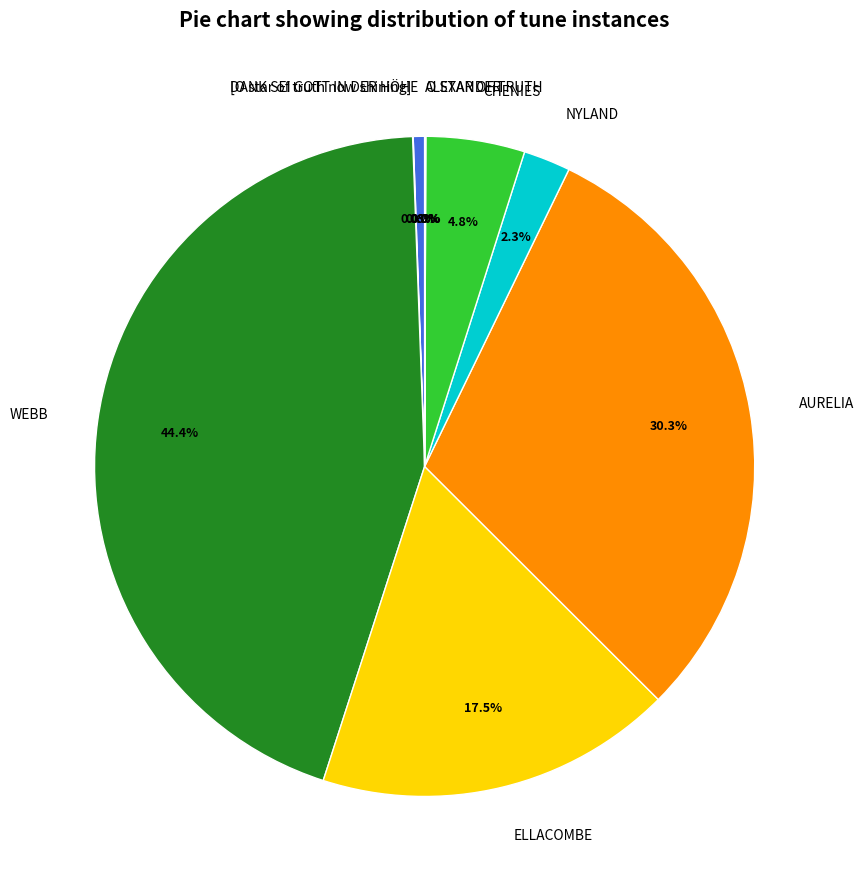

What percentage is NOT represented by NYLAND?

97.7%